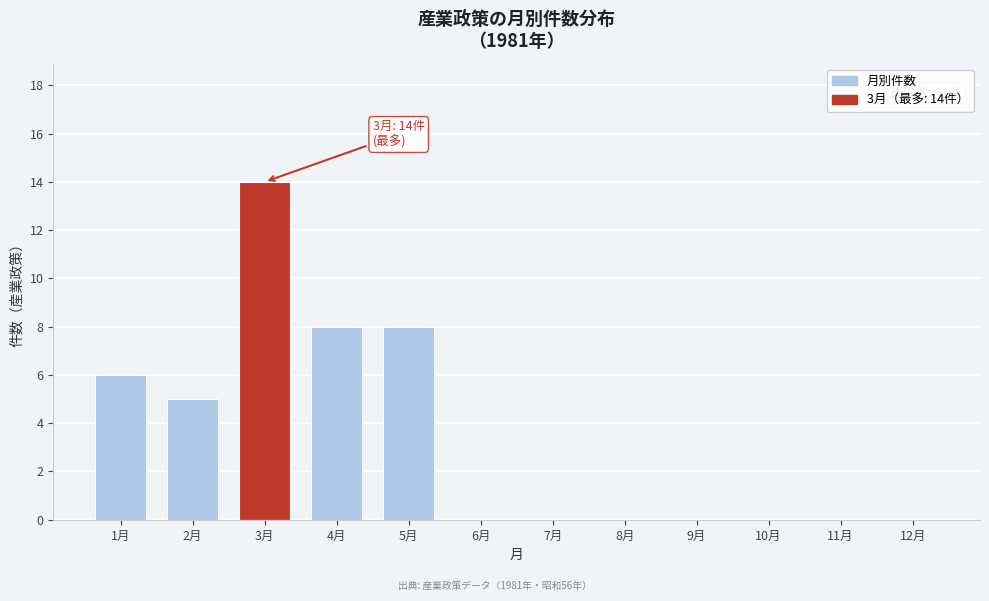

Reading left to right, what are all the values shown in this chart?

1月=6	2月=5	3月=14	4月=8	5月=8	6月=0	7月=0	8月=0	9月=0	10月=0	11月=0	12月=0